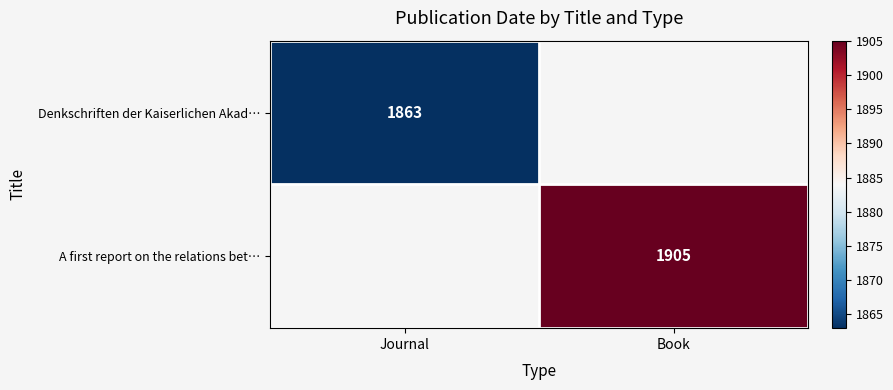

Is it true that Denkschriften der Kaiserlichen Akad… equals 1863 at Journal?

True